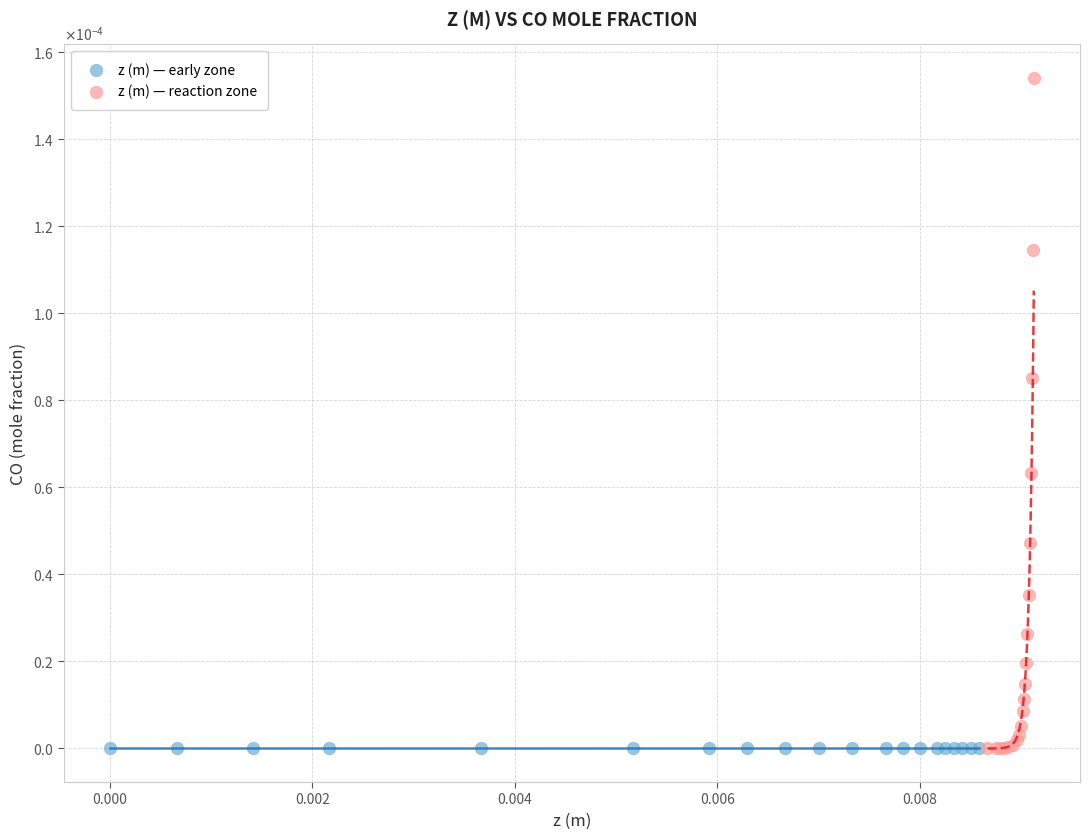

What are all the series names shown in the legend?

z (m) — early zone, z (m) — reaction zone